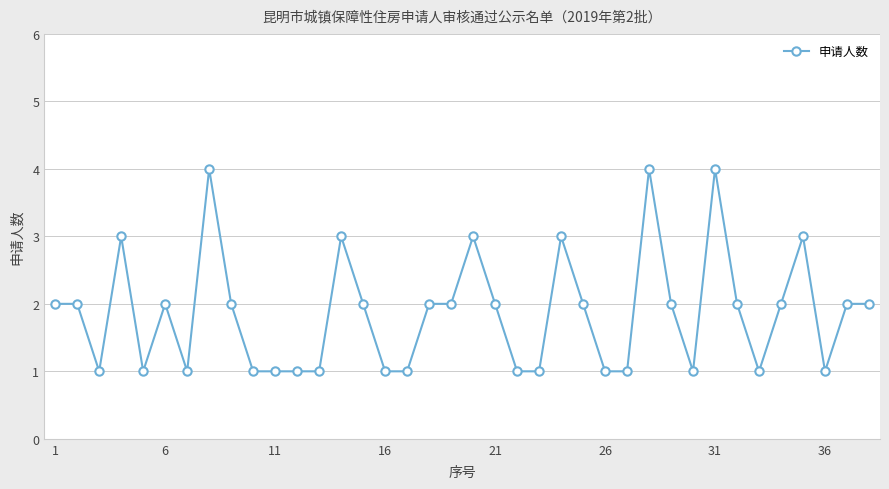

How many lines are shown in the chart?

1